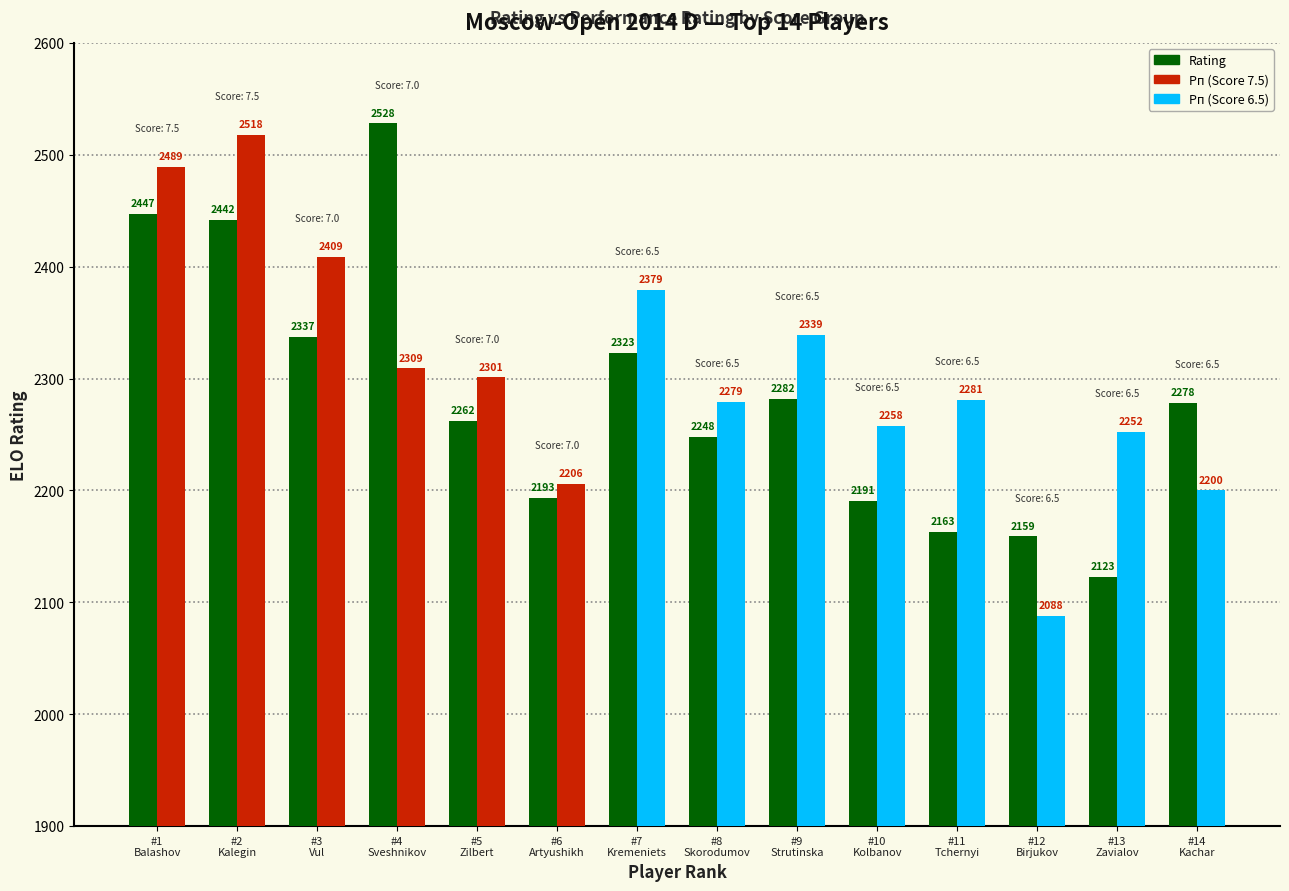

What is the maximum value shown in the chart?

2528